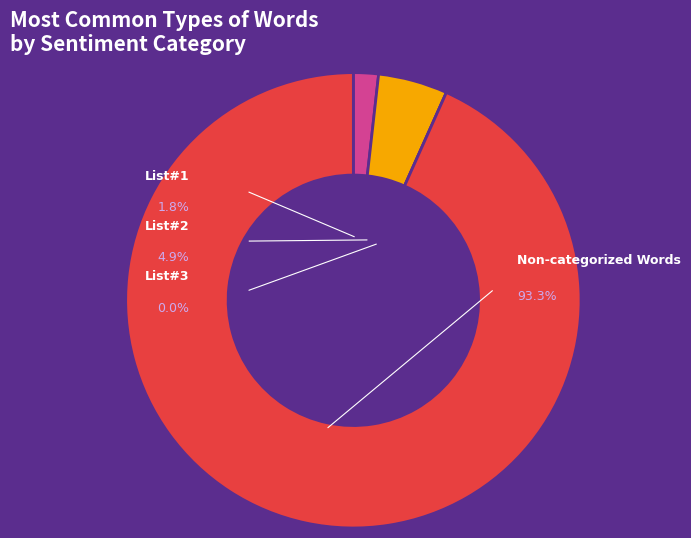

Count the number of slices in the pie.

4